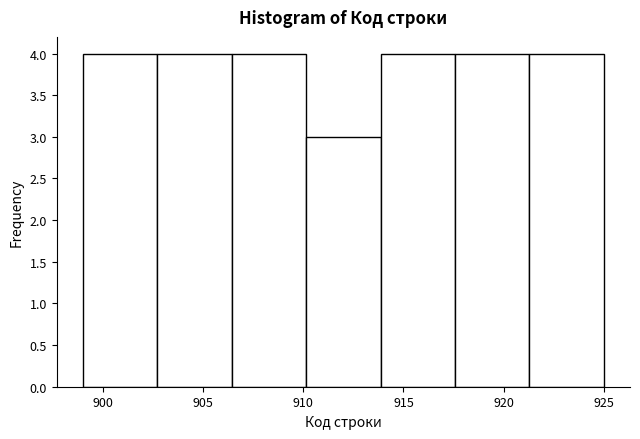

How tall is the bar that spans 899.0 to 902.5 on the x-axis? Neither the bar edges nor the heights are printed on the chart, so give them approximately, as read against the axes.

4